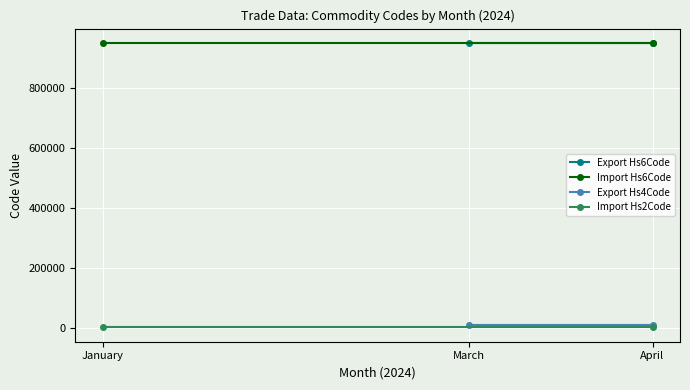

How many distinct data groups are displayed?

4